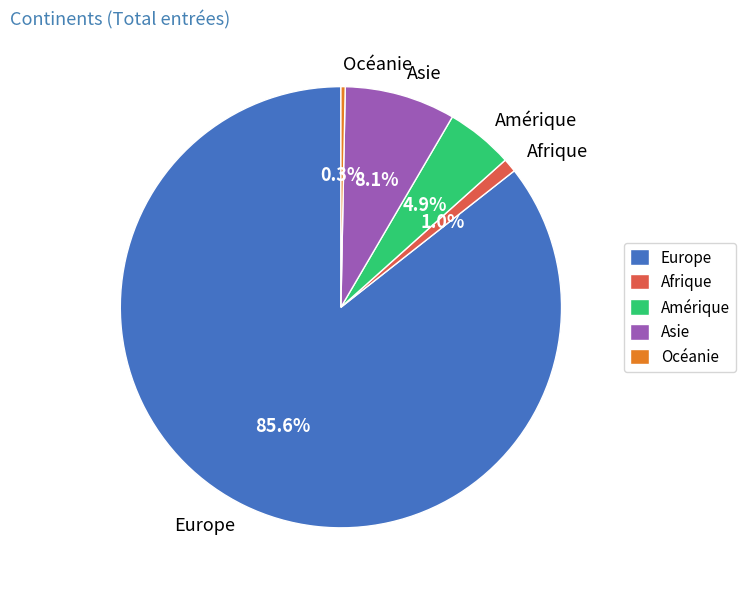

What is the largest slice in the pie chart?

Europe